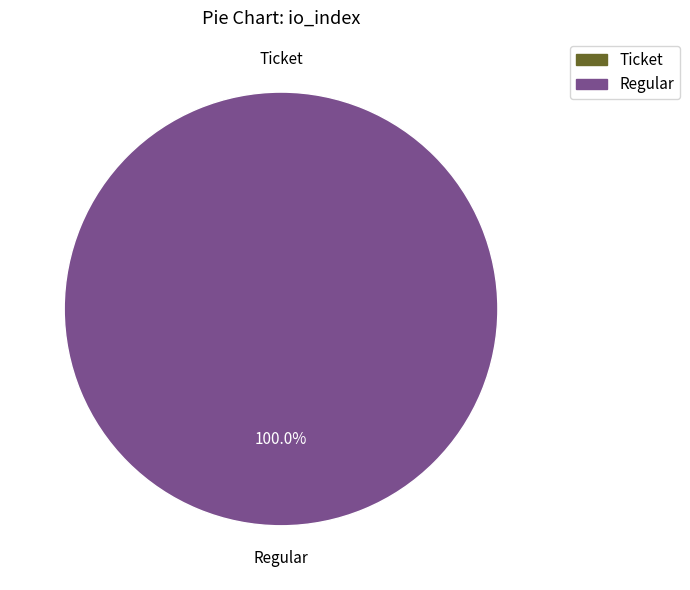

What is the largest slice in the pie chart?

Regular (io_index=32)